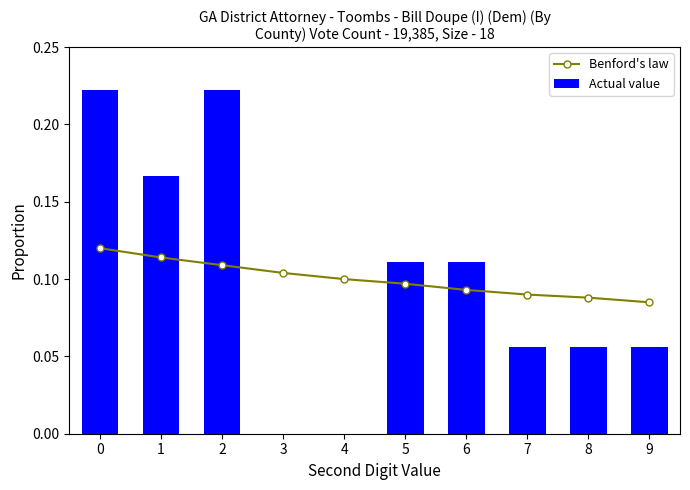

List the series in order of their peak value, highest first.

Actual value, Benford's law